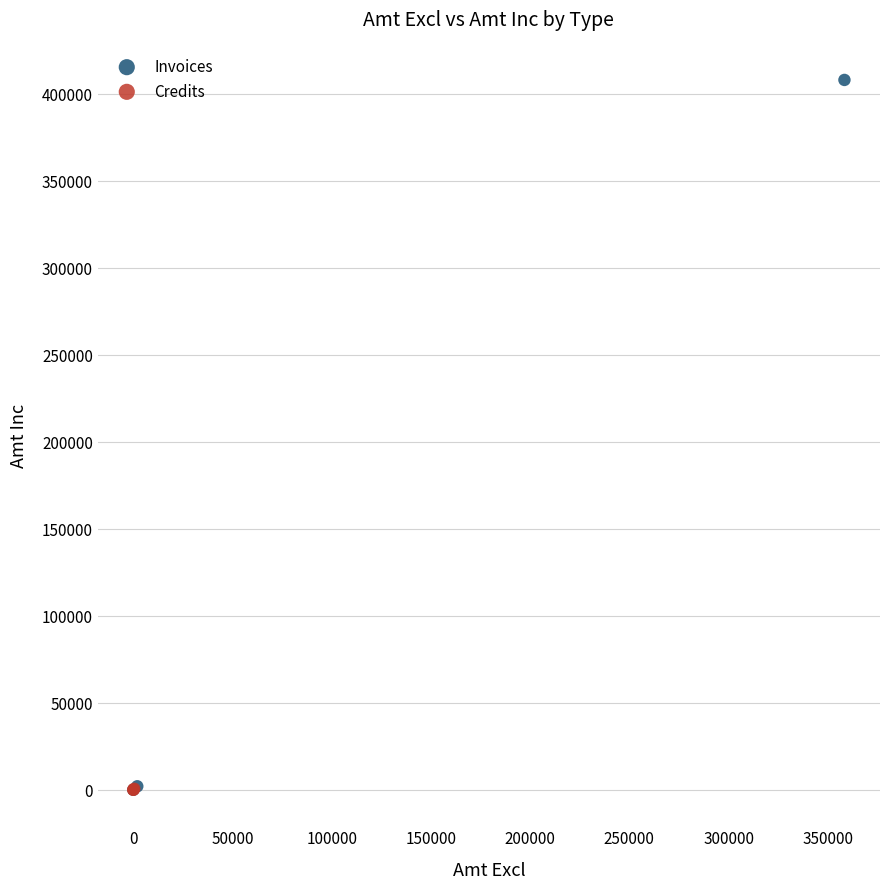

Which series contains the highest Y value?

Invoices